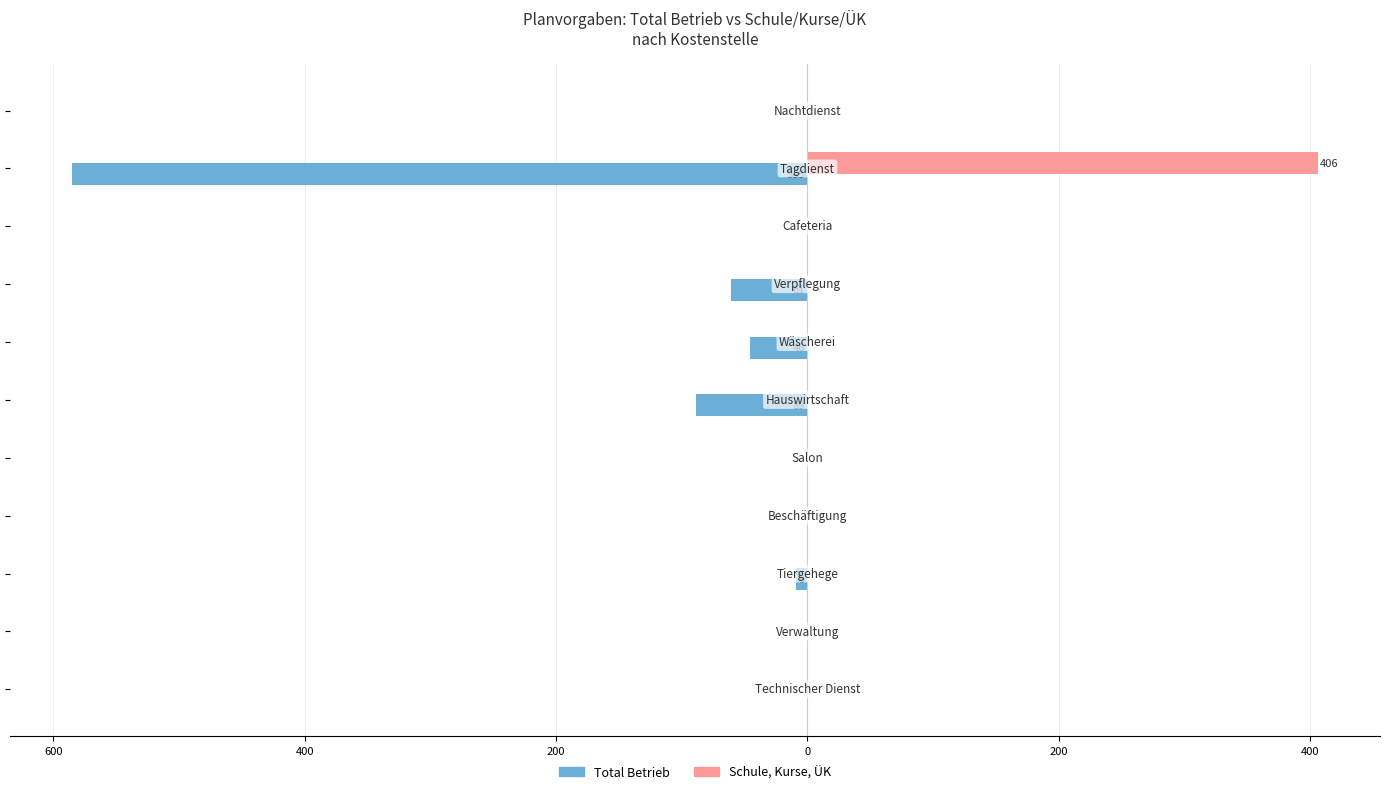

List the series in order of their overall mean, lowest first.

Total Betrieb, Schule, Kurse, ÜK